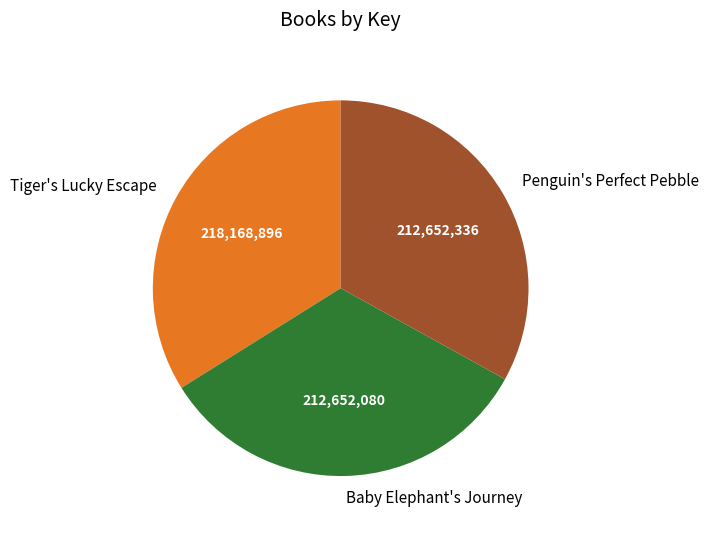

What is the ratio of the value at Penguin's Perfect Pebble to the value at Tiger's Lucky Escape?

1.0